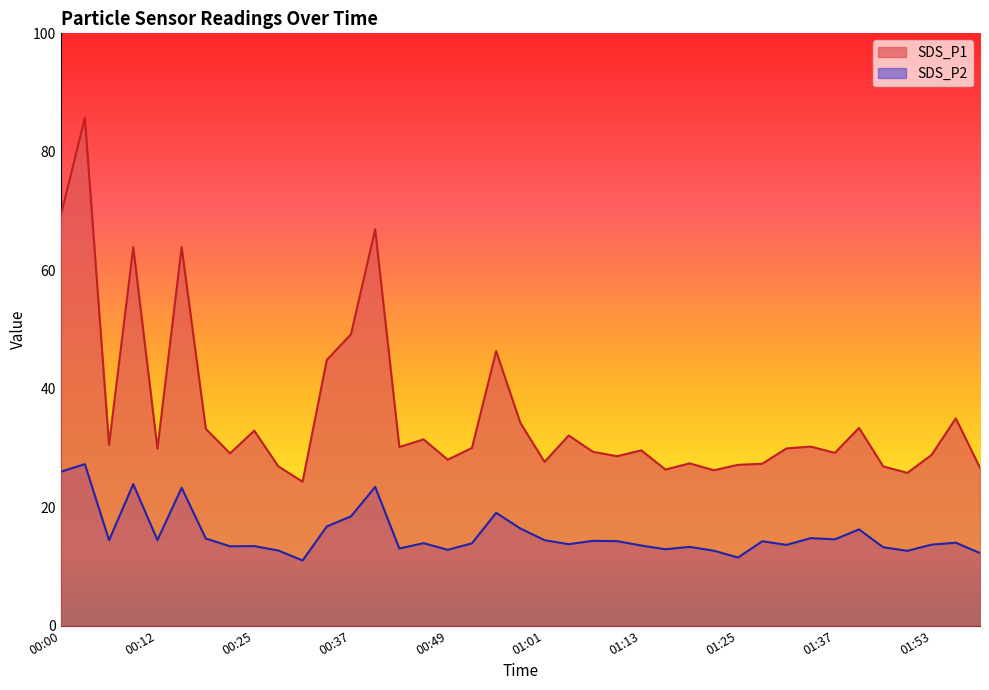

True or false: SDS_P1 and SDS_P2 intersect in this chart.

False